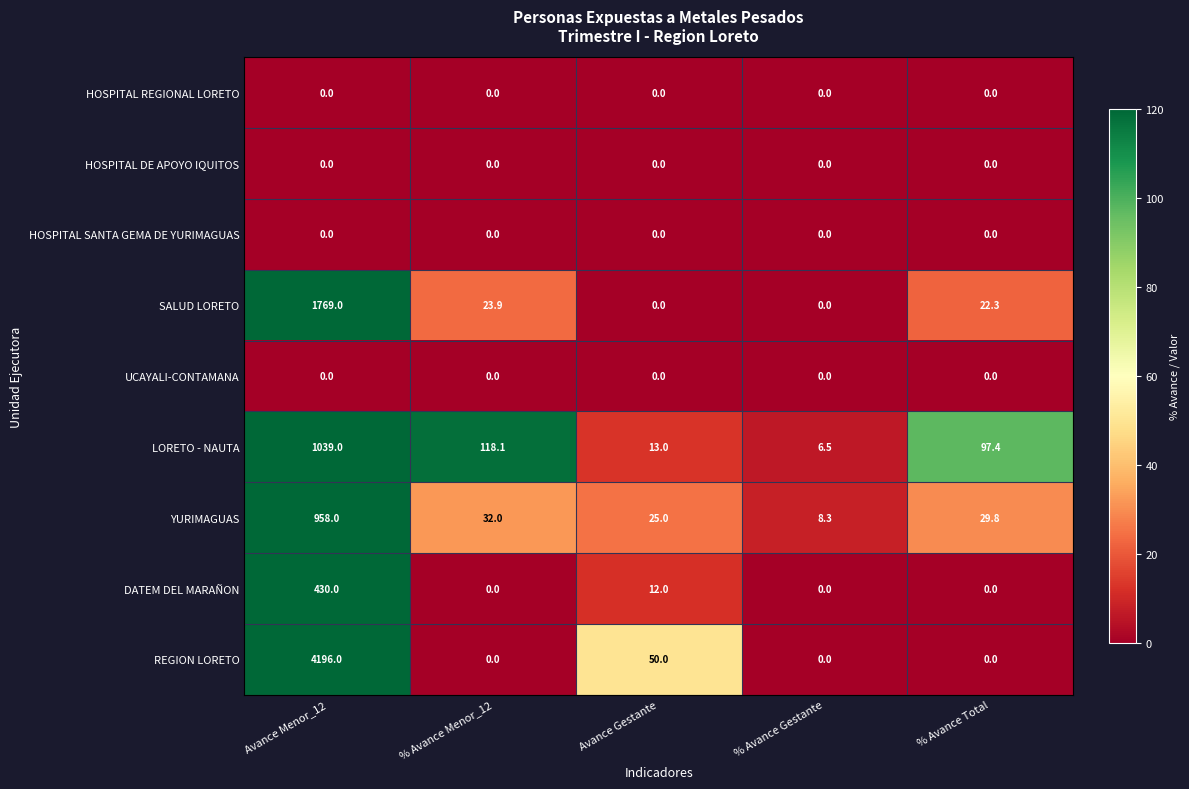

What is the difference between the second highest and minimum values in the LORETO - NAUTA series?

111.6